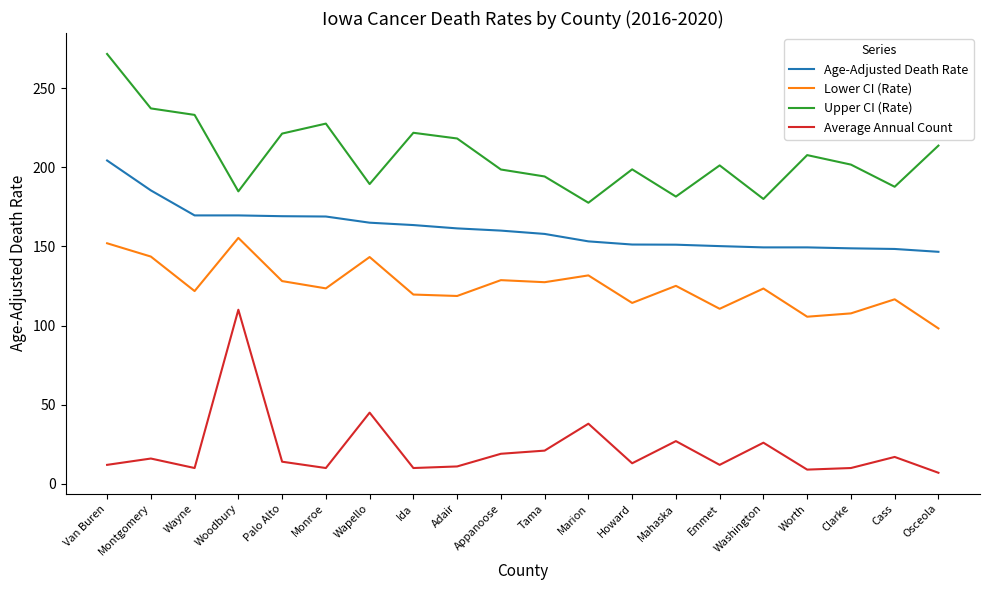

True or false: Average Annual Count and Age-Adjusted Death Rate cross at least once.

False